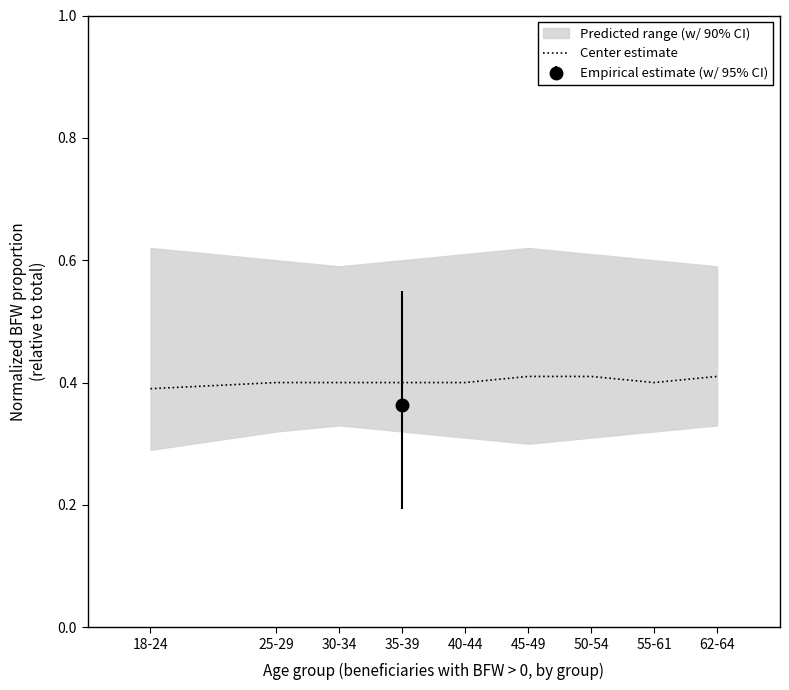

True or false: the data shows 0.2 at 40-44.

False